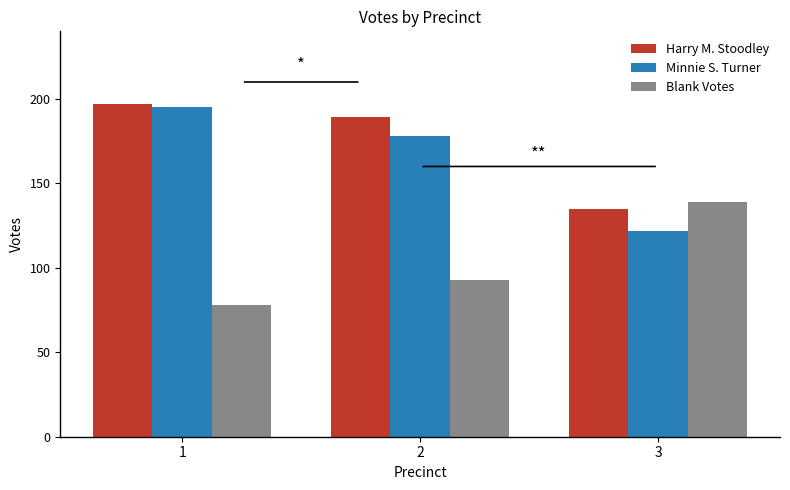

Rank the categories by Harry M. Stoodley value from highest to lowest.

1, 2, 3